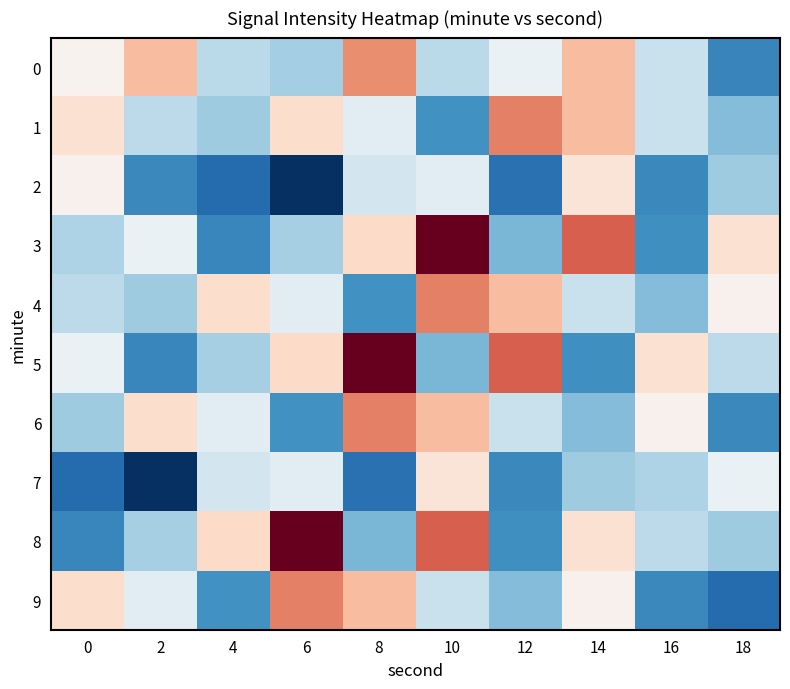

Reading left to right, transcribe all the data shown in this chart.

0: 0=-130.9	2=-129.5	4=-131.7	6=-131.8	8=-128.7	10=-131.7	12=-131.2	14=-129.5	16=-131.6	18=-132.5
1: 0=-130.3	2=-131.6	4=-131.9	6=-130.2	8=-131.3	10=-132.4	12=-128.5	14=-129.5	16=-131.6	18=-132.0
2: 0=-130.9	2=-132.5	4=-132.7	6=-133.2	8=-131.5	10=-131.3	12=-132.7	14=-130.4	16=-132.5	18=-131.8
3: 0=-131.7	2=-131.2	4=-132.5	6=-131.8	8=-130.1	10=-126.0	12=-132.1	14=-128.0	16=-132.4	18=-130.3
4: 0=-131.6	2=-131.9	4=-130.2	6=-131.3	8=-132.4	10=-128.5	12=-129.5	14=-131.6	16=-132.0	18=-130.9
5: 0=-131.2	2=-132.5	4=-131.8	6=-130.1	8=-126.0	10=-132.1	12=-128.0	14=-132.4	16=-130.3	18=-131.6
6: 0=-131.9	2=-130.2	4=-131.3	6=-132.4	8=-128.5	10=-129.5	12=-131.6	14=-132.0	16=-130.9	18=-132.5
7: 0=-132.7	2=-133.2	4=-131.5	6=-131.3	8=-132.7	10=-130.4	12=-132.5	14=-131.8	16=-131.7	18=-131.2
8: 0=-132.5	2=-131.8	4=-130.1	6=-126.0	8=-132.1	10=-128.0	12=-132.4	14=-130.3	16=-131.6	18=-131.9
9: 0=-130.2	2=-131.3	4=-132.4	6=-128.5	8=-129.5	10=-131.6	12=-132.0	14=-130.9	16=-132.5	18=-132.7